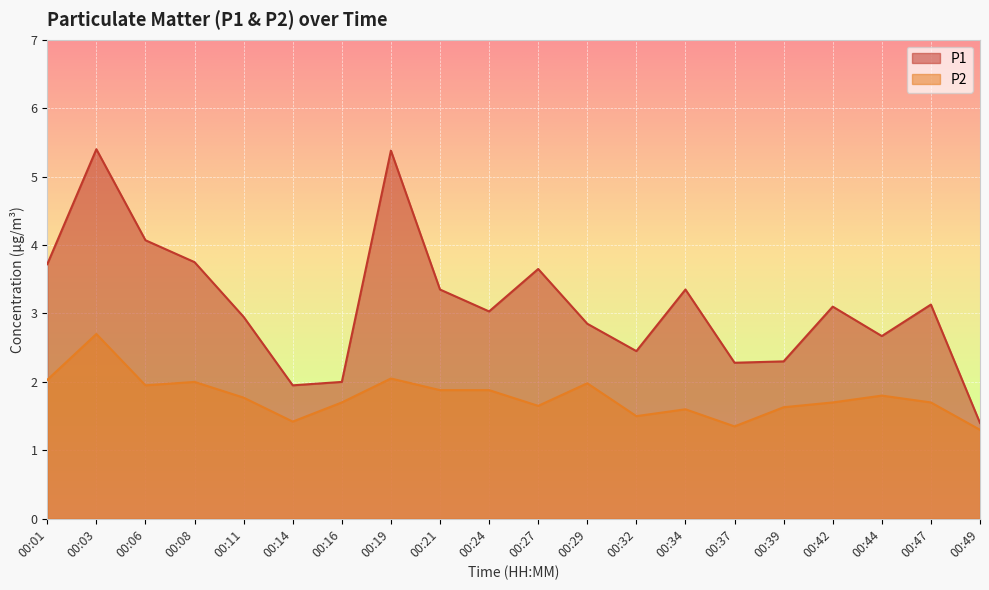

Which category has the highest value across all series?

00:03